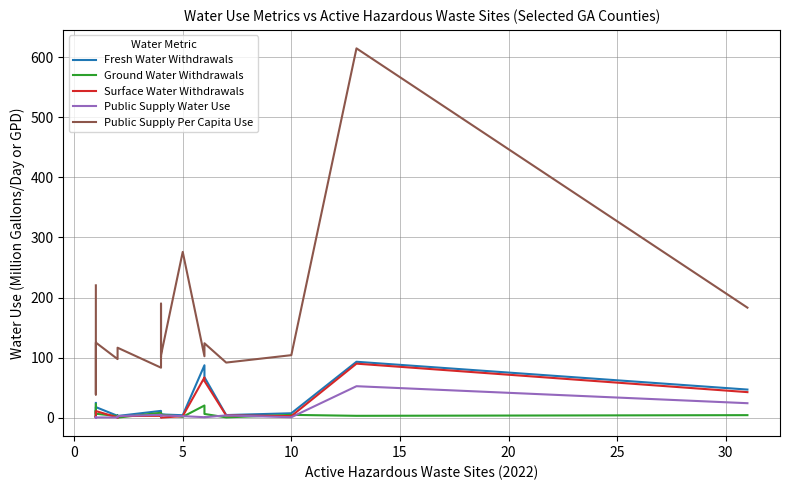

How many times do Public Supply Water Use and Surface Water Withdrawals cross each other?

8